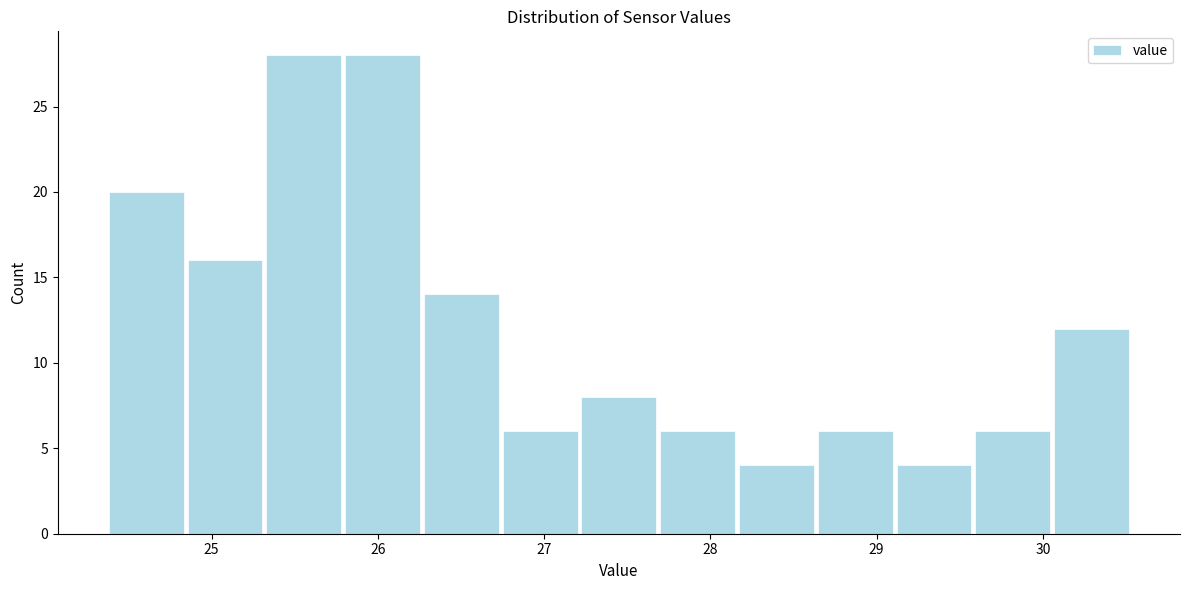

Reading left to right, list every bar in this chart as the range it spans on the x-axis followed by its height. Neither the bar edges nor the heights are printed on the chart, so give them approximately, as read against the axes.

24.4 to 24.8: 20
24.8 to 25.3: 16
25.3 to 25.8: 28
25.8 to 26.3: 28
26.3 to 26.7: 14
26.7 to 27.2: 6
27.2 to 27.7: 8
27.7 to 28.2: 6
28.2 to 28.6: 4
28.6 to 29.1: 6
29.1 to 29.6: 4
29.6 to 30.1: 6
30.1 to 30.5: 12